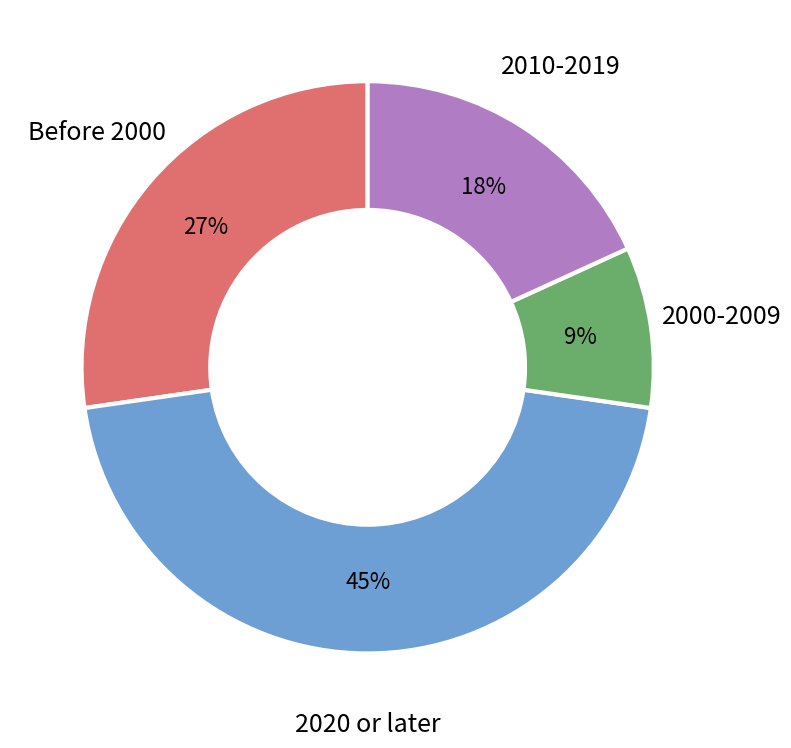

Is the sum of 2000-2009 and Before 2000 greater than half?

No